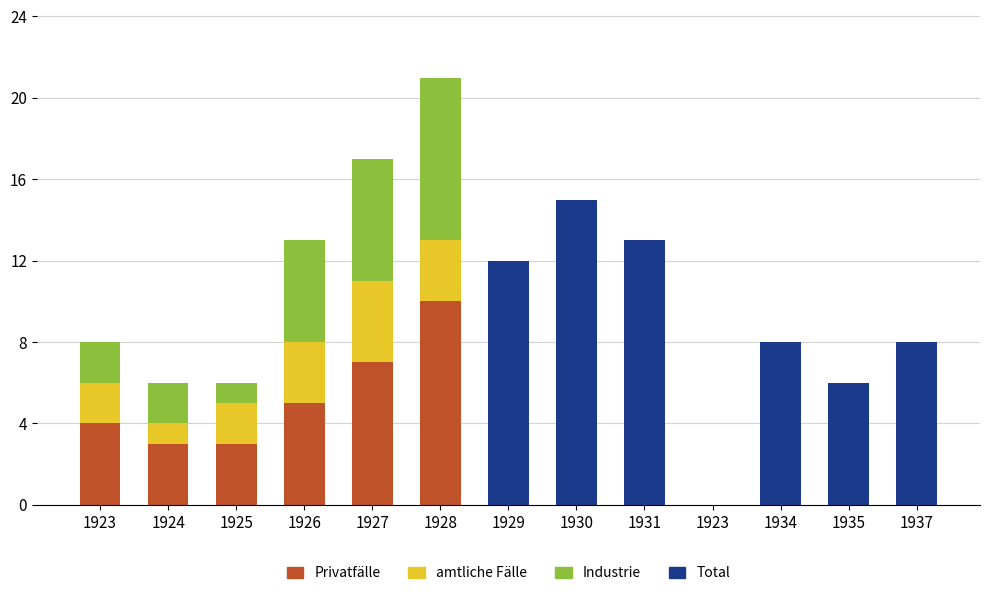

At which category is the sum across all series the highest?

1928